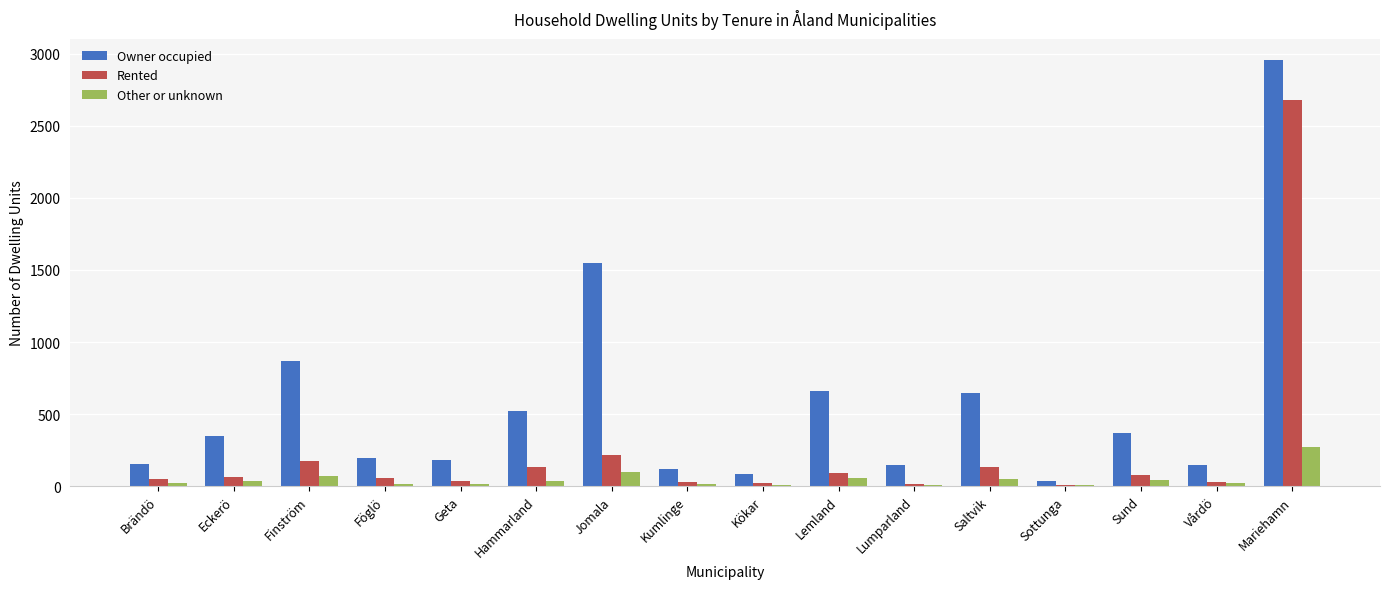

At which category is the sum across all series the highest?

Mariehamn